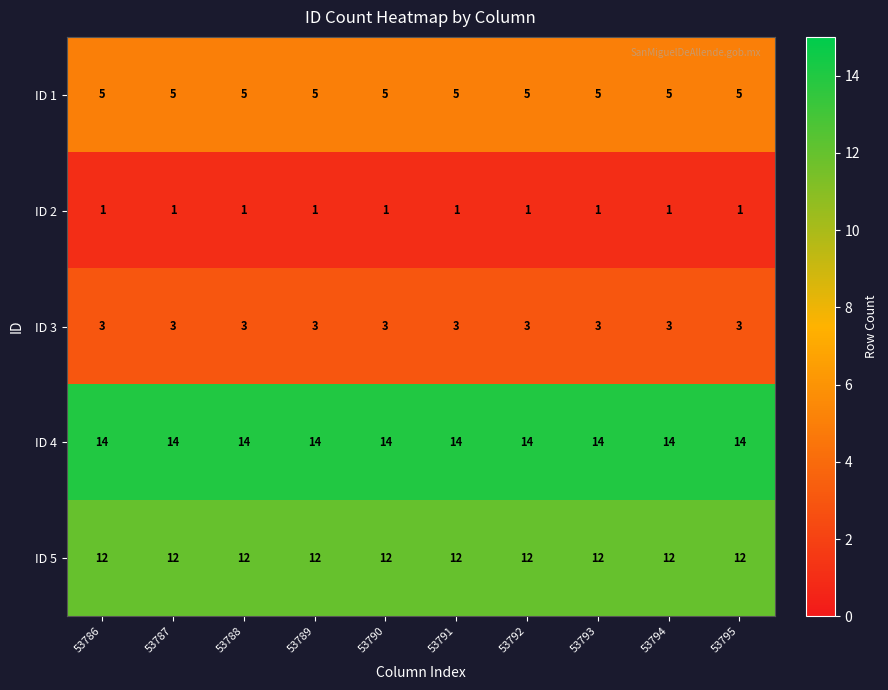

Rank the series by their average value, from lowest to highest.

ID 2, ID 3, ID 1, ID 5, ID 4